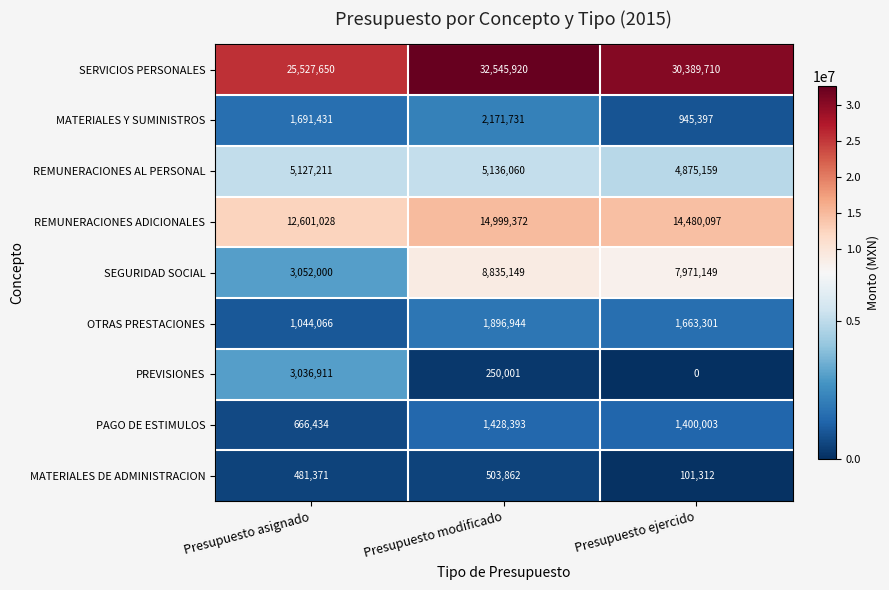

What is the spread (max minus min) of values at Presupuesto asignado?

25046279